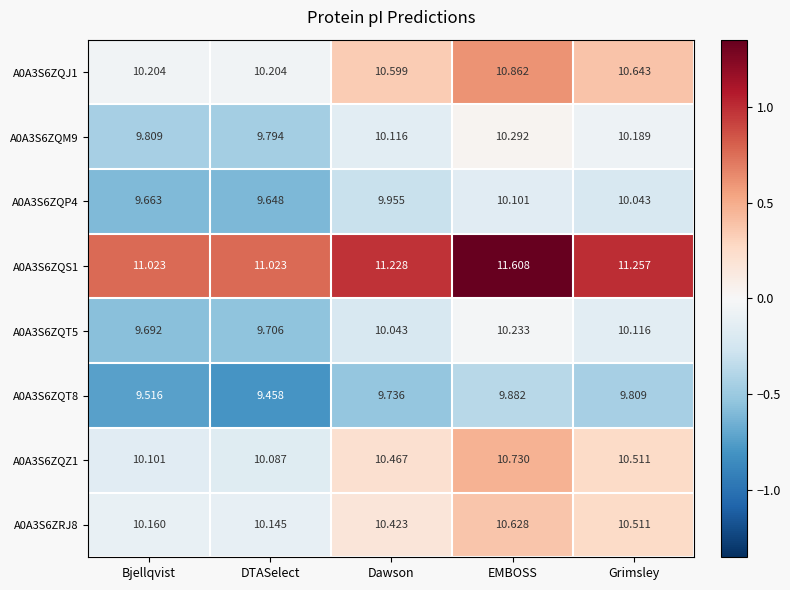

List the labels in order of A0A3S6ZQT5 value, largest first.

EMBOSS, Grimsley, Dawson, DTASelect, Bjellqvist